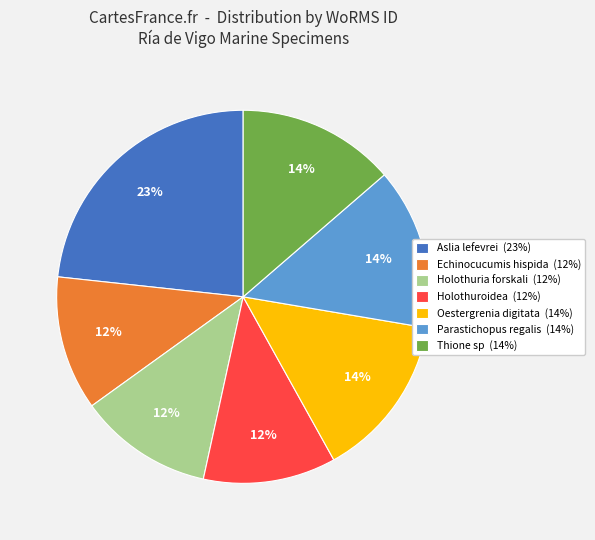

What percentage is the Oestergrenia digitata (14%) slice, to the nearest percent?

14%